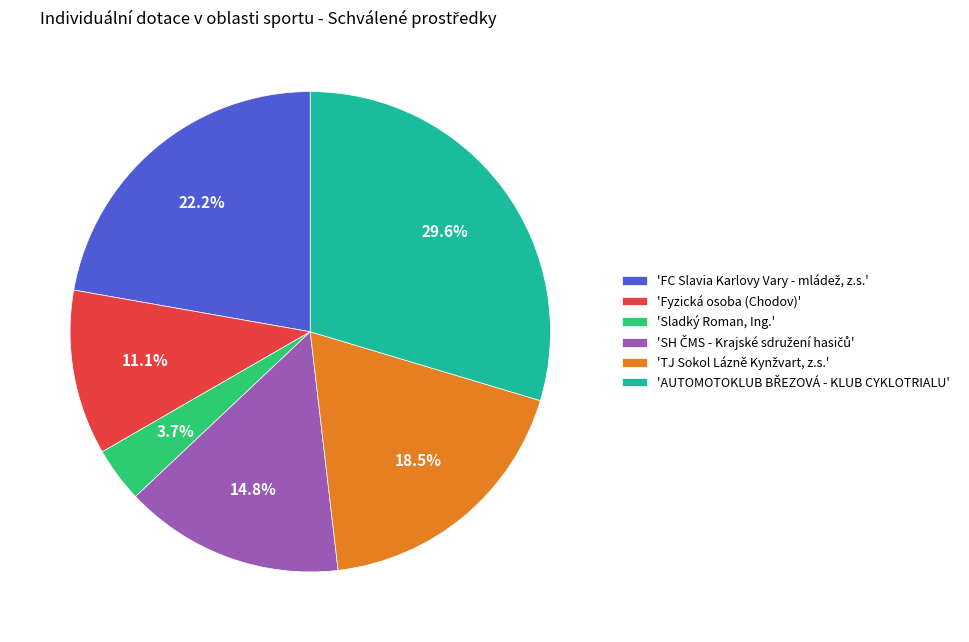

Does any single category account for the majority?

No